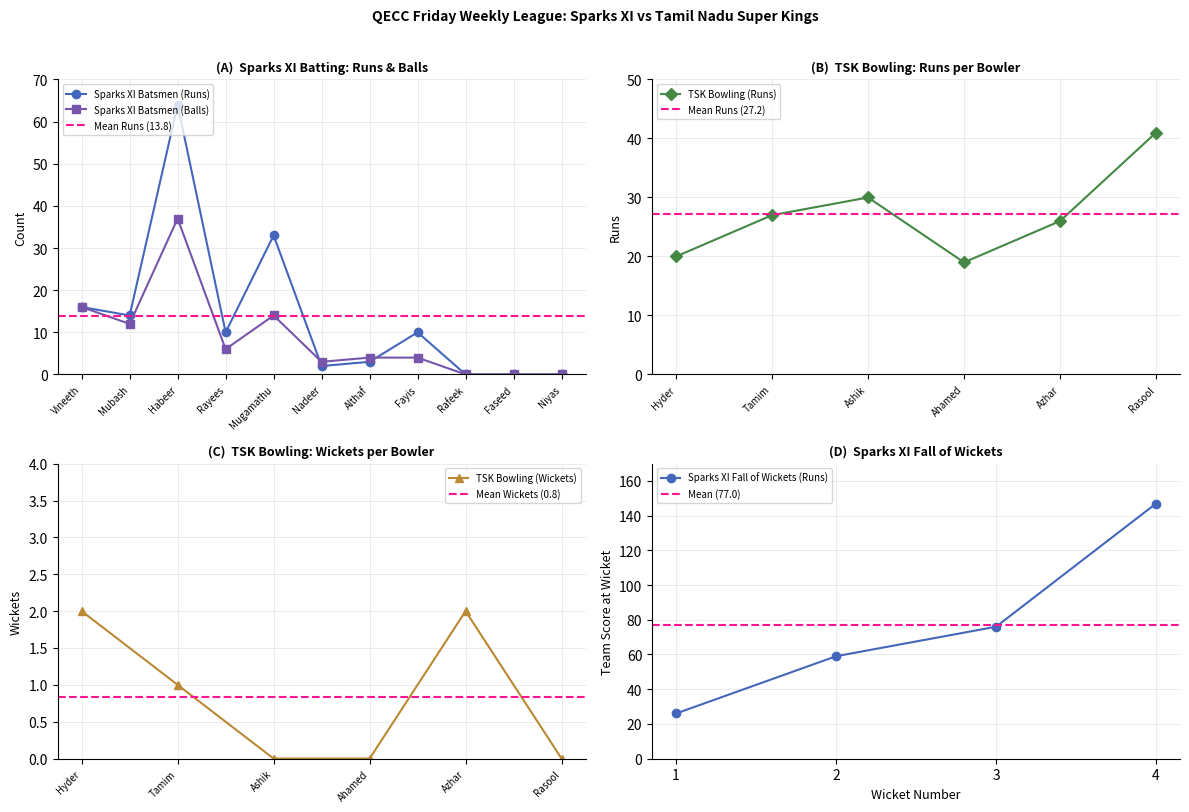

True or false: Sparks XI Batsmen (Runs) has more than 2 interior local peaks.

True